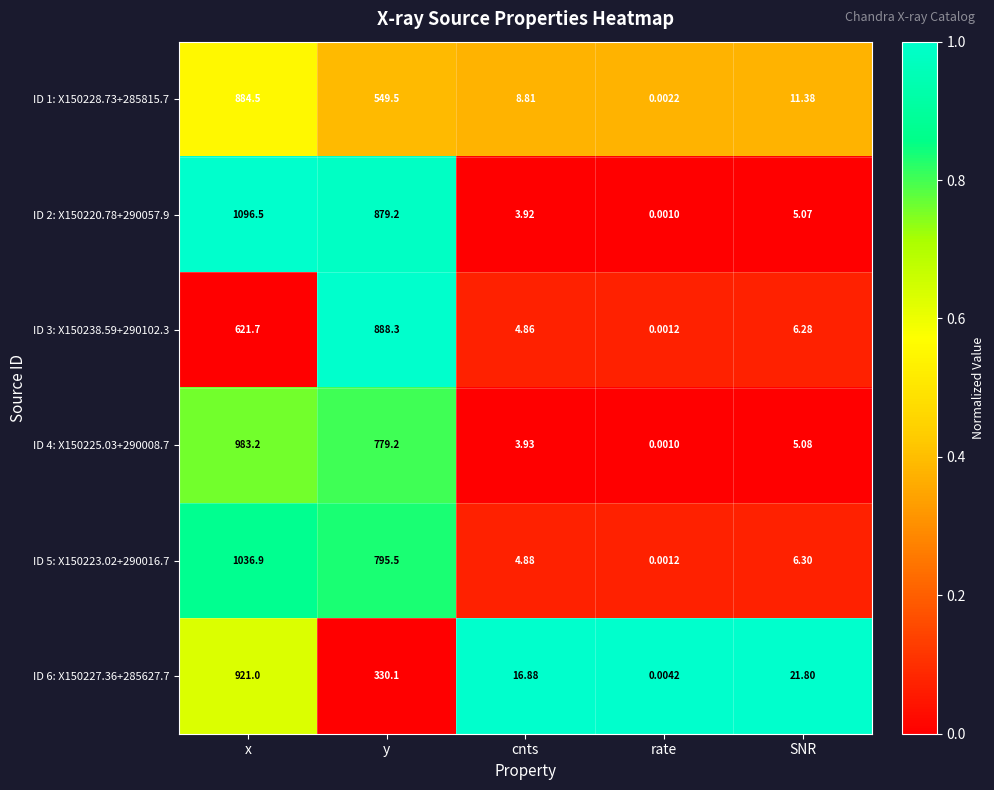

Count the number of categories in the chart.

5